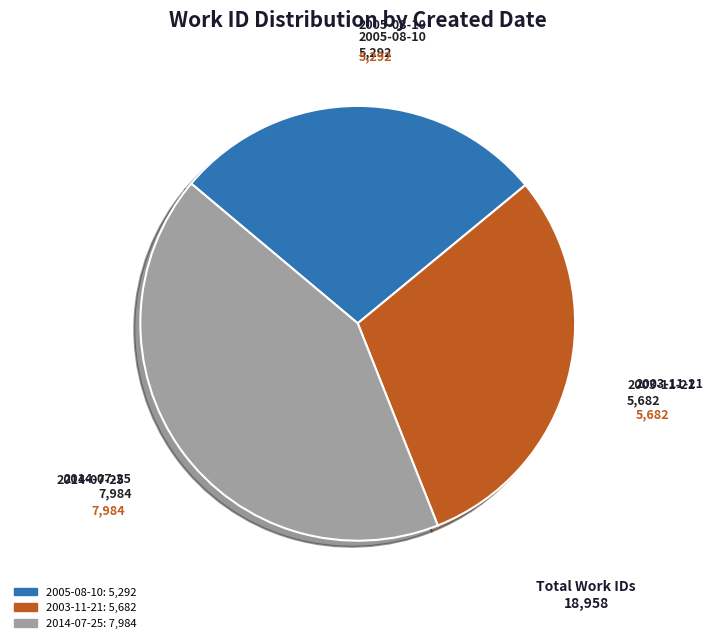

Which slice is the smallest?

2005-08-10